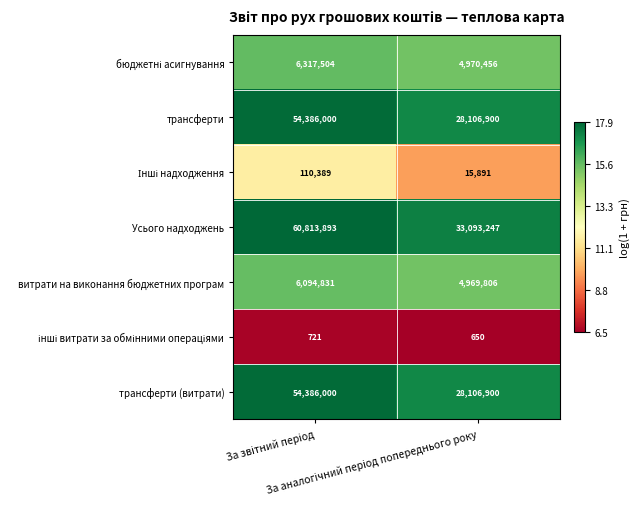

Which series has the widest spread of values?

Усього надходжень